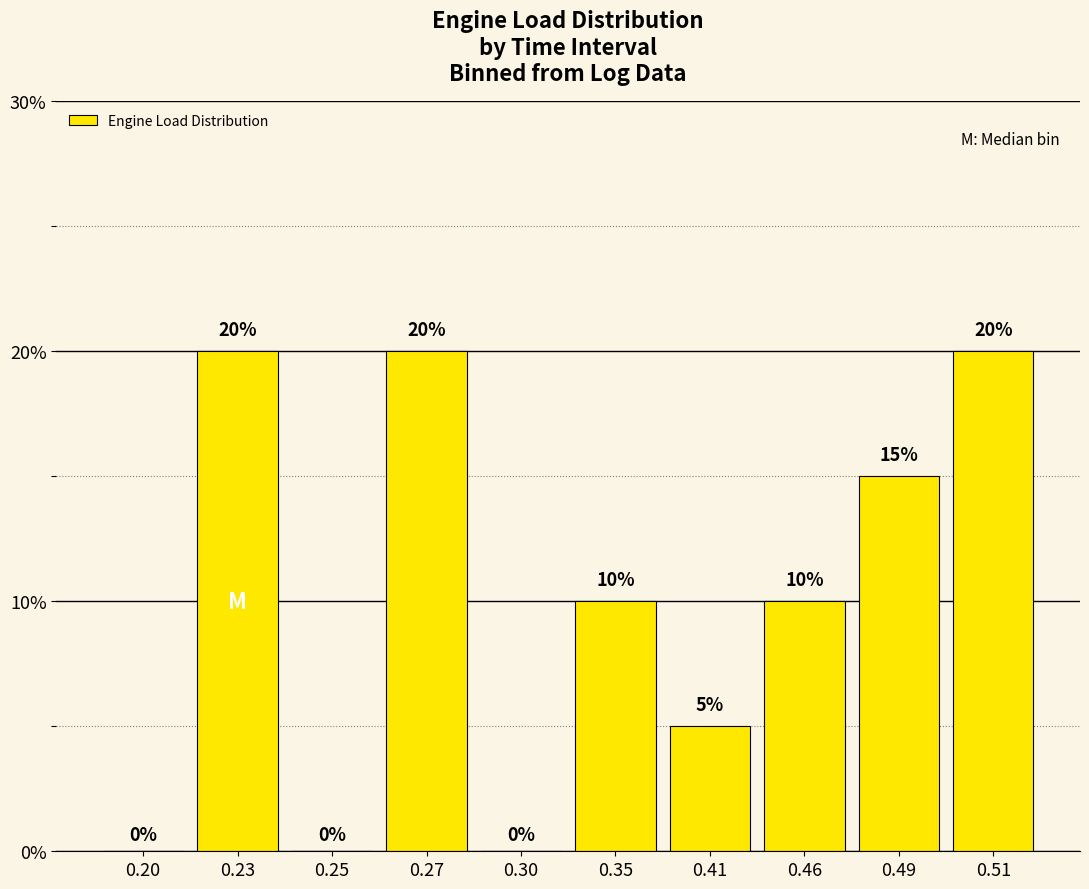

Is it true that the value at 0.51 is 35?

False